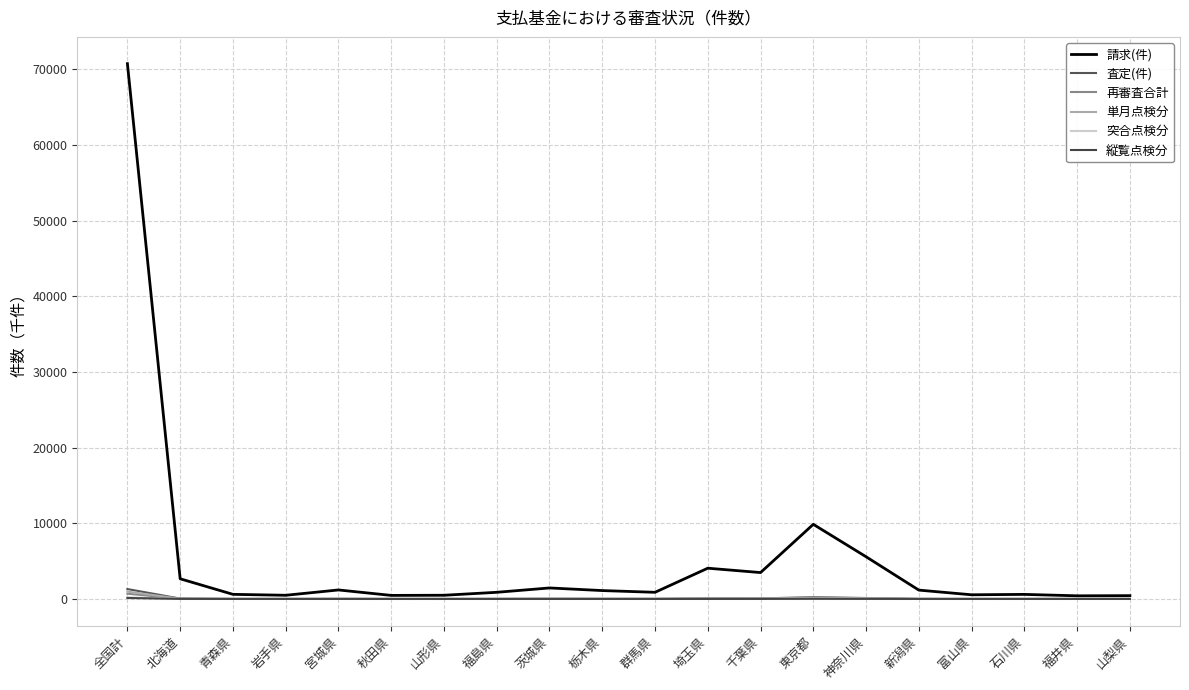

Which series has the largest range (max minus min)?

請求(件)